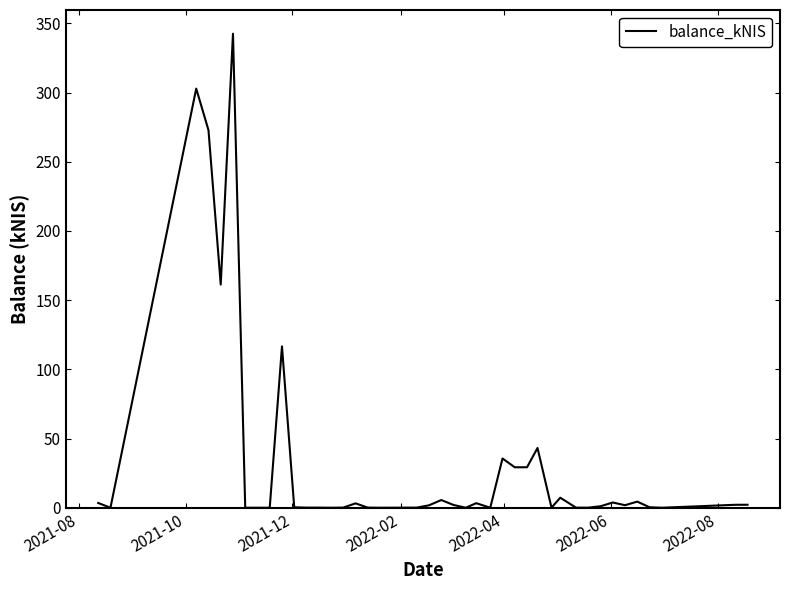

What is the greatest value displayed?

342.6